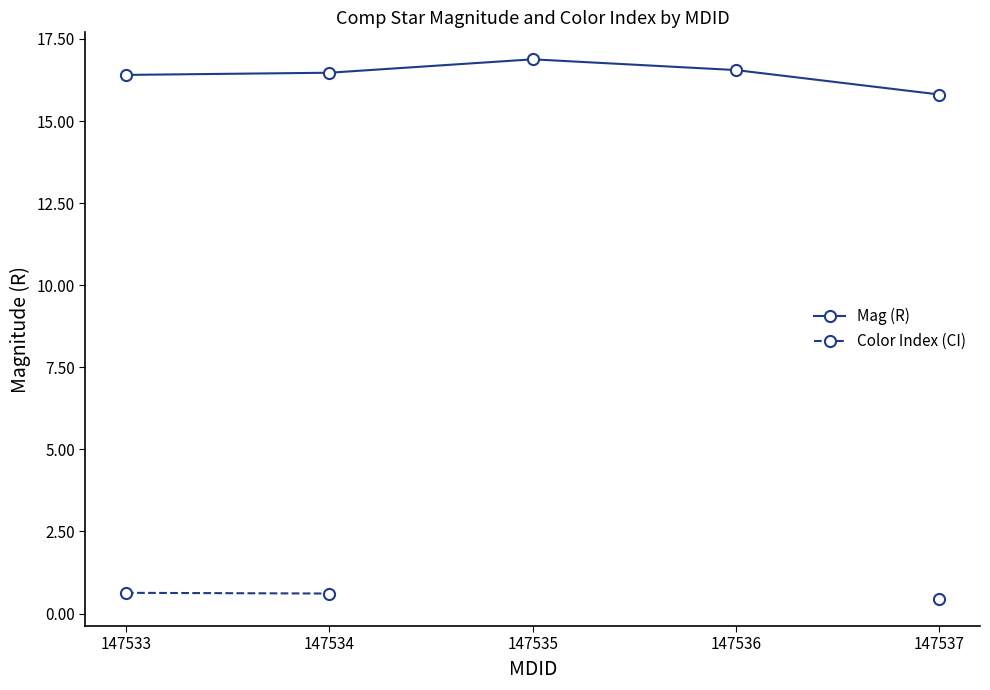

True or false: Mag (R) and Color Index (CI) intersect in this chart.

False